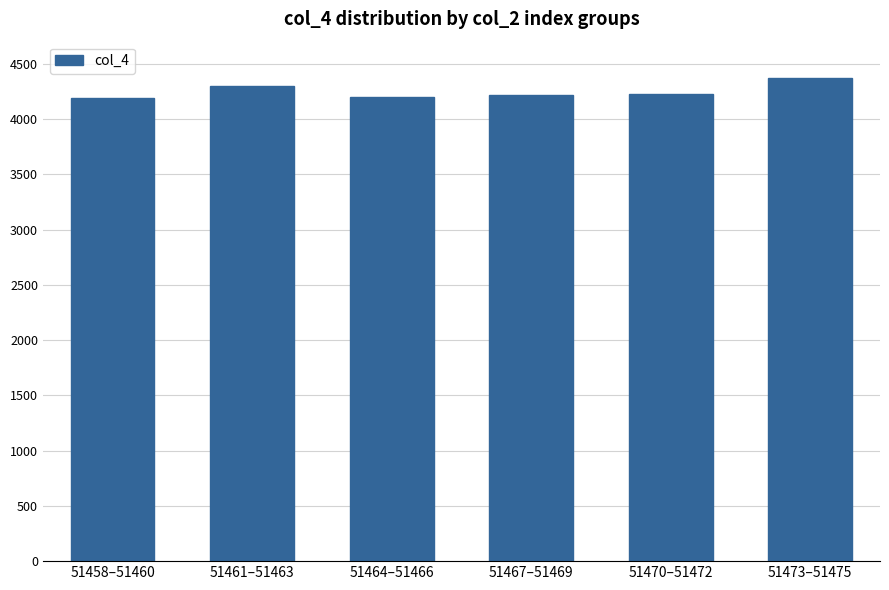

What is the label of the 4th bar from the left?

51467–51469